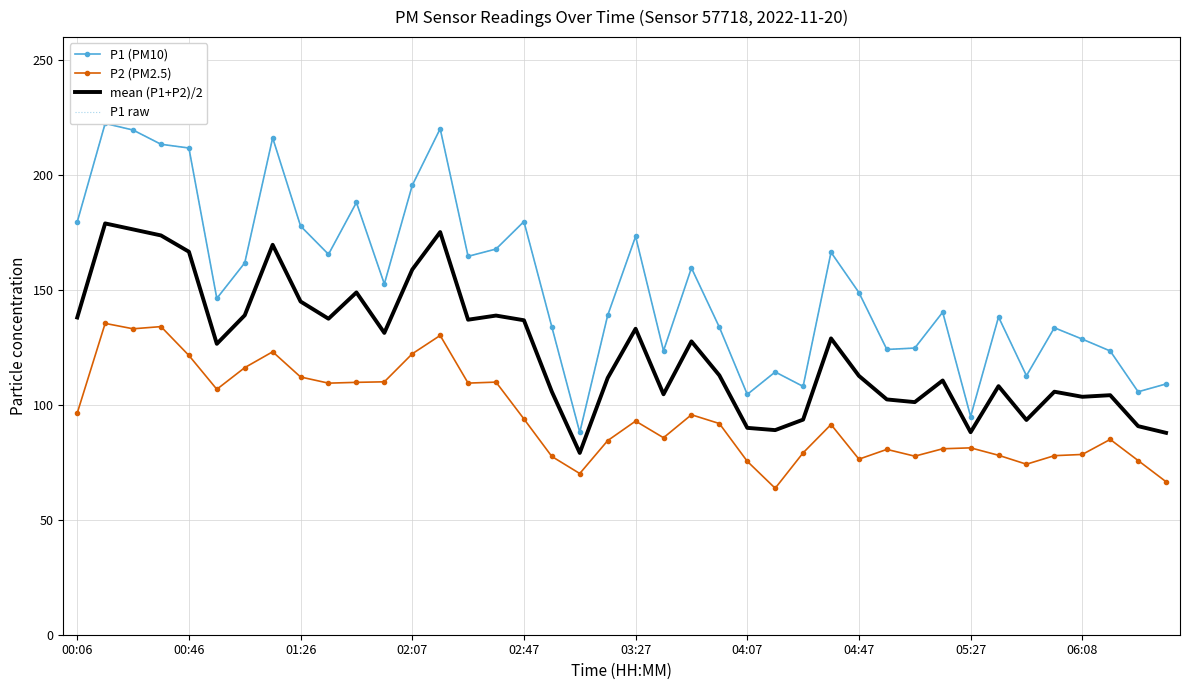

Which series has the widest spread of values?

P1 (PM10)